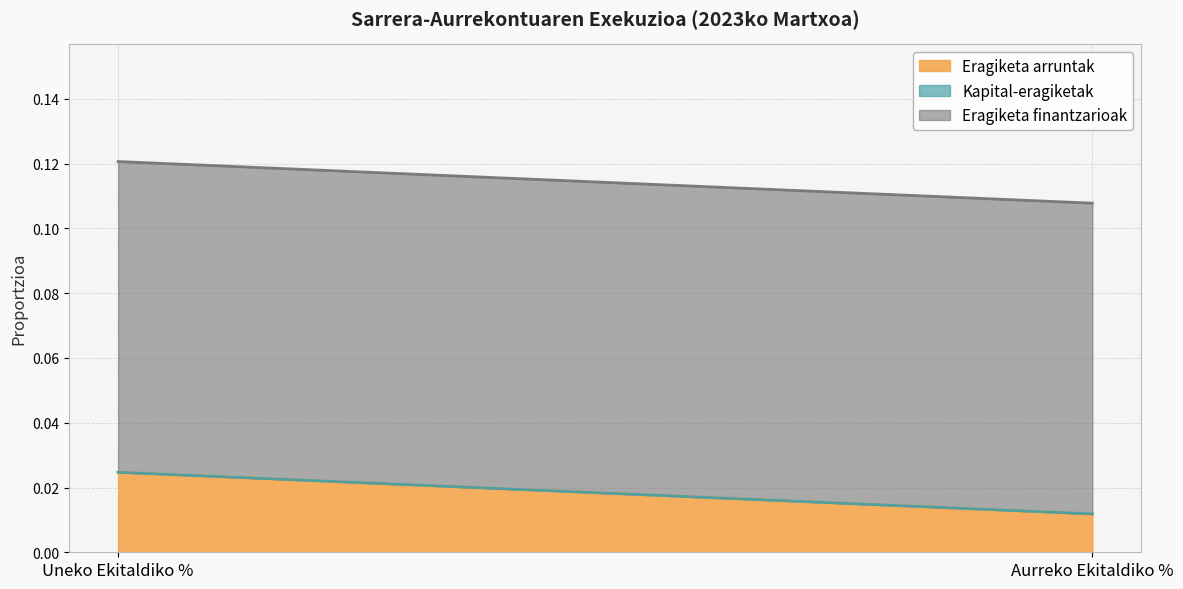

The value of Eragiketa finantzarioak at Uneko Ekitaldiko % is 0.0. True or false?

False